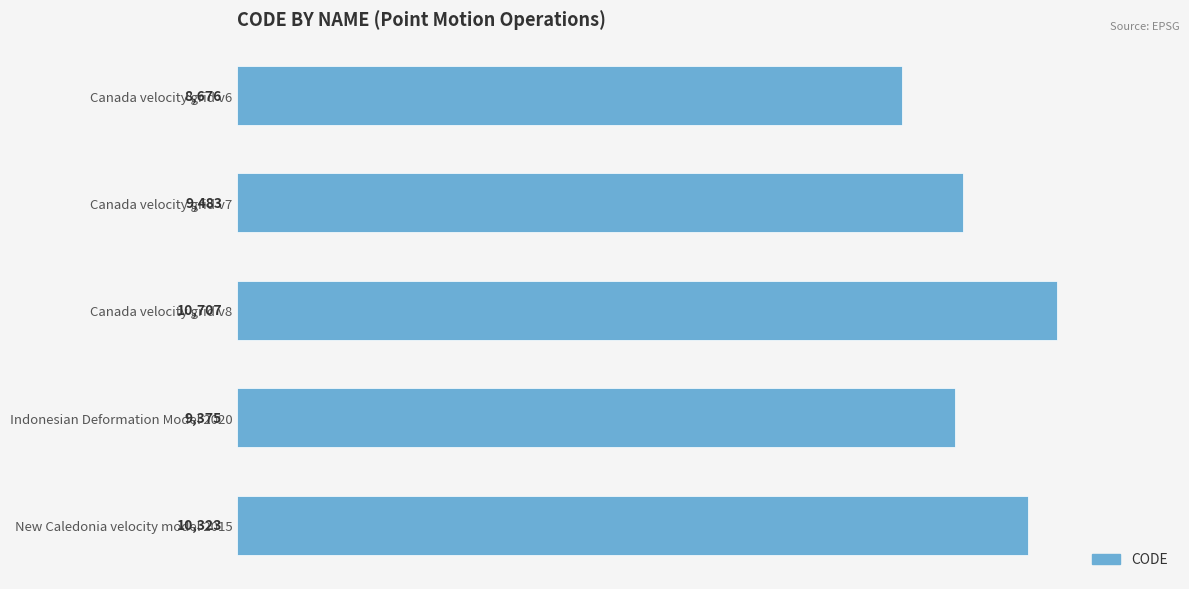

What is the change in value from Canada velocity grid v7 to Canada velocity grid v8?

+1224